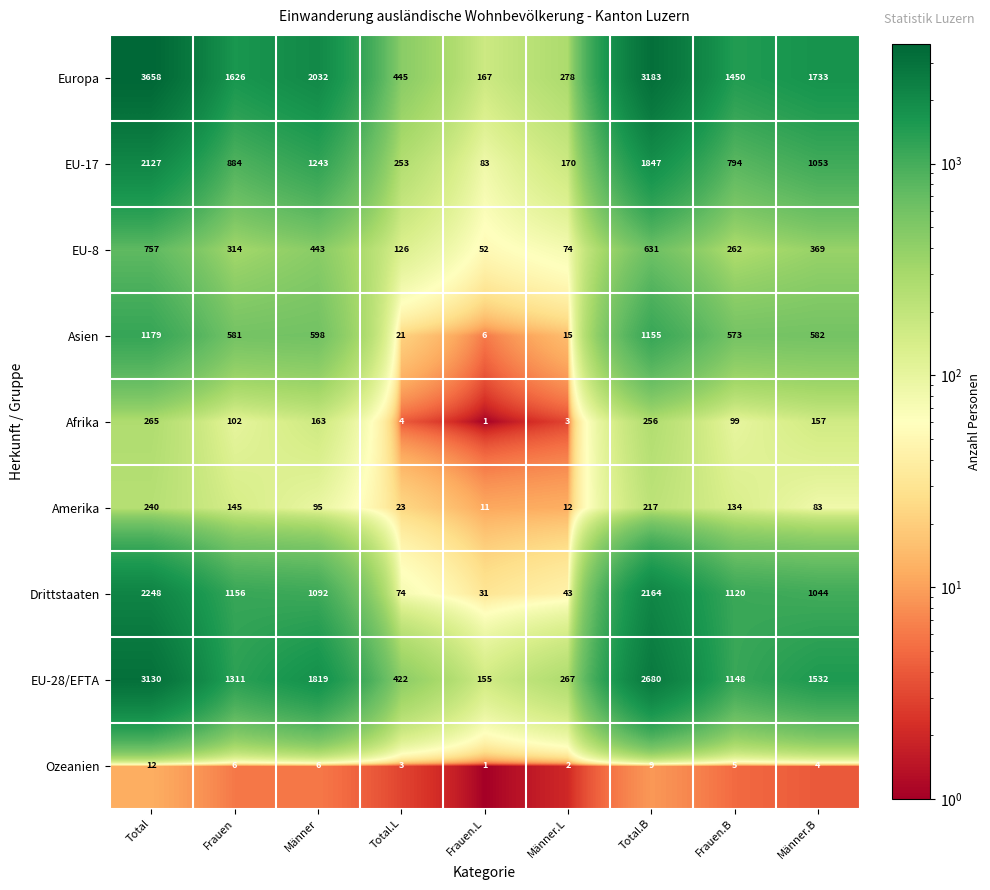

What is the sum of all Europa values?

14572